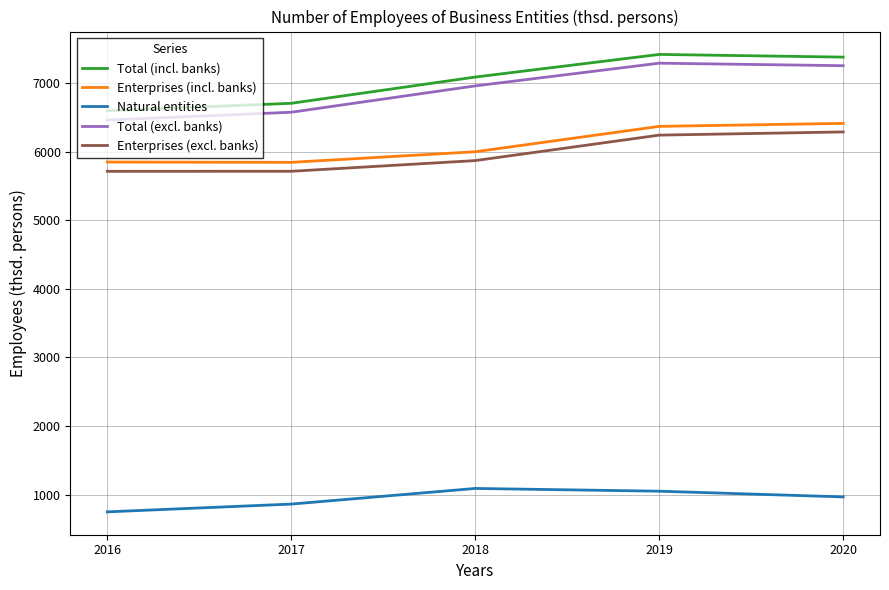

What is the difference between the highest and lowest values at 2020?

6413.6